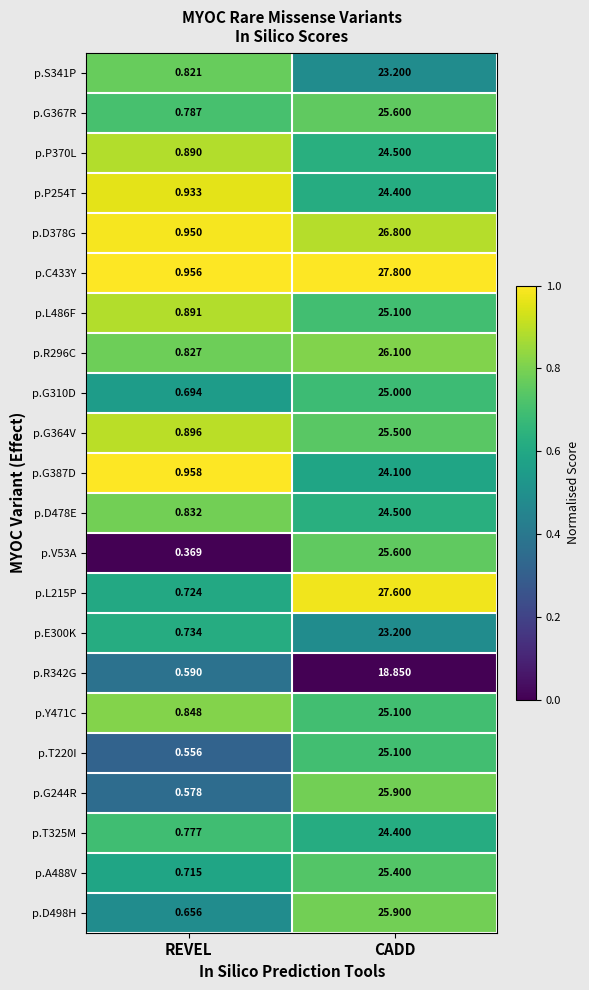

At which category is the sum across all series the highest?

CADD